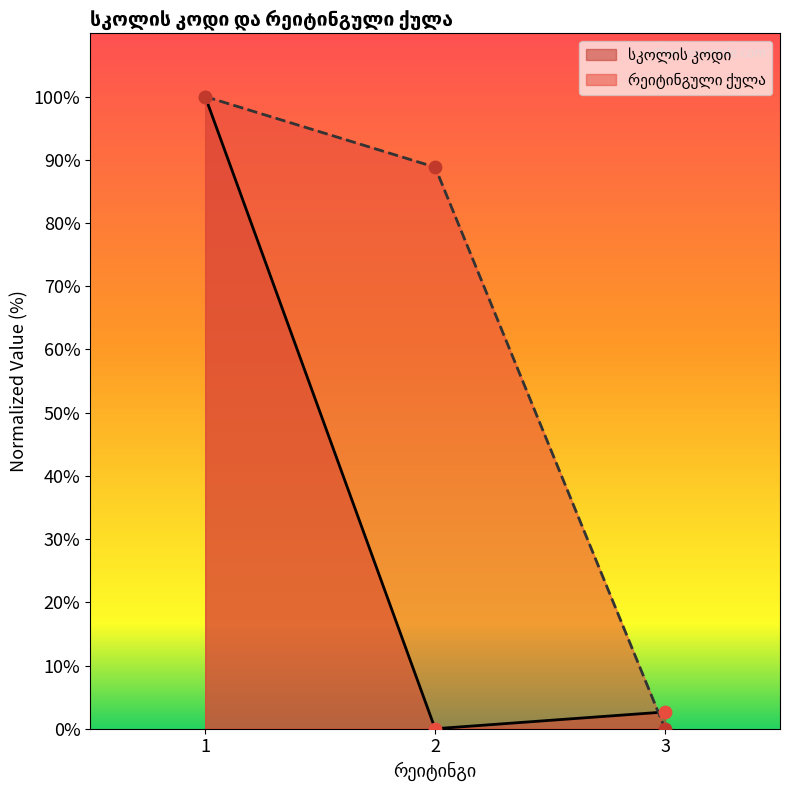

At which category is the sum across all series the highest?

1